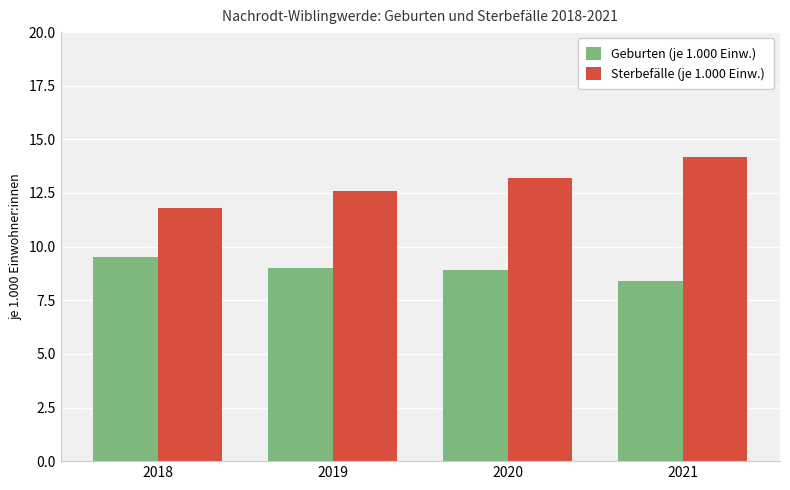

At how many categories does at least one series exceed 9?

4